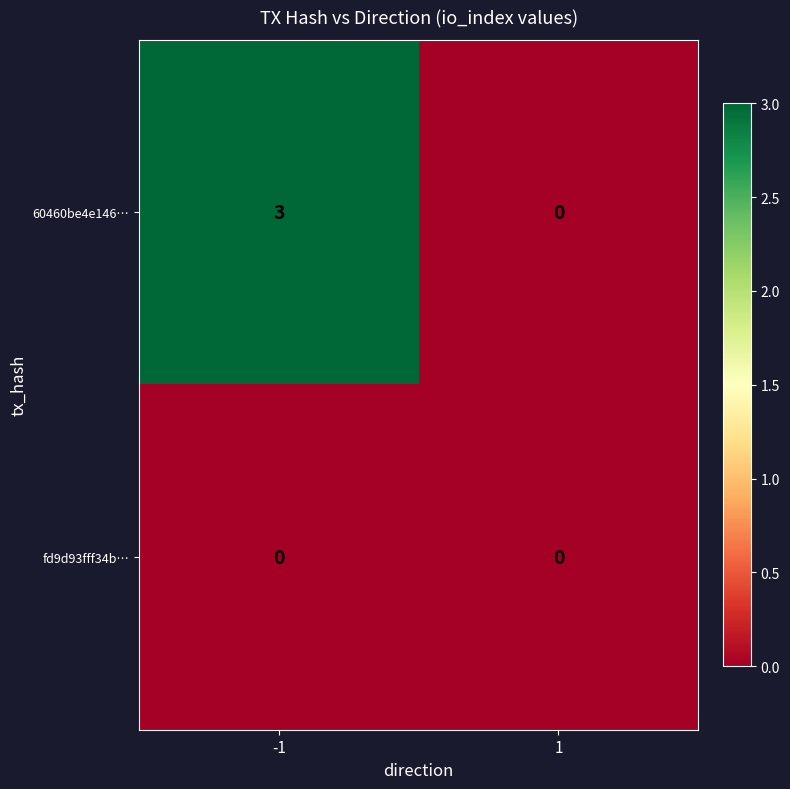

What is the difference between the 60460be4e146… values at -1 and 1?

3